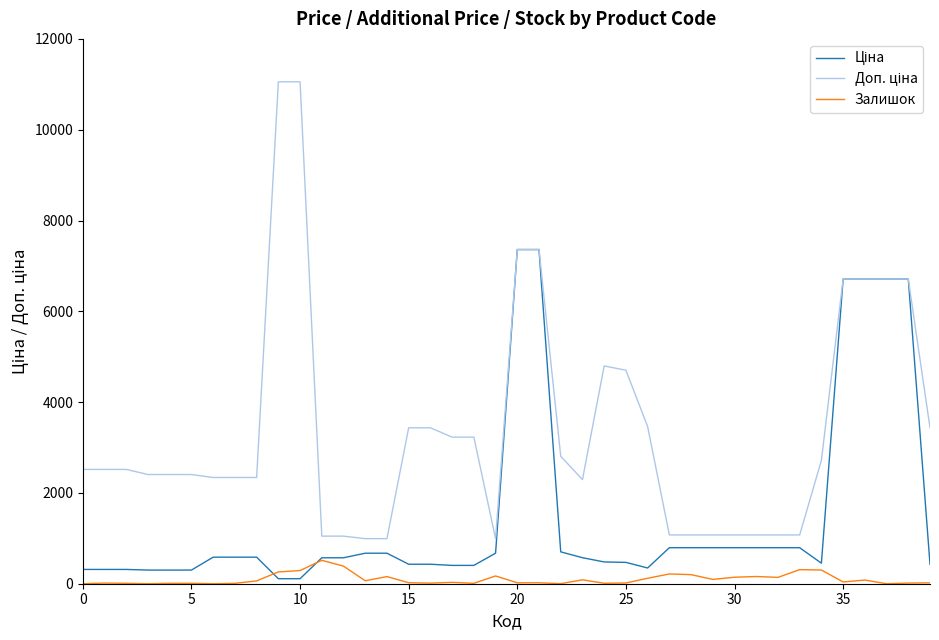

What is the maximum value shown in the chart?

11055.0